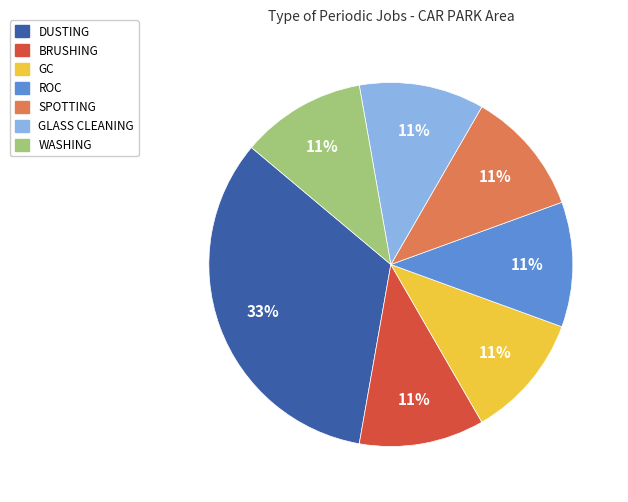

How many segments does this pie chart have?

7